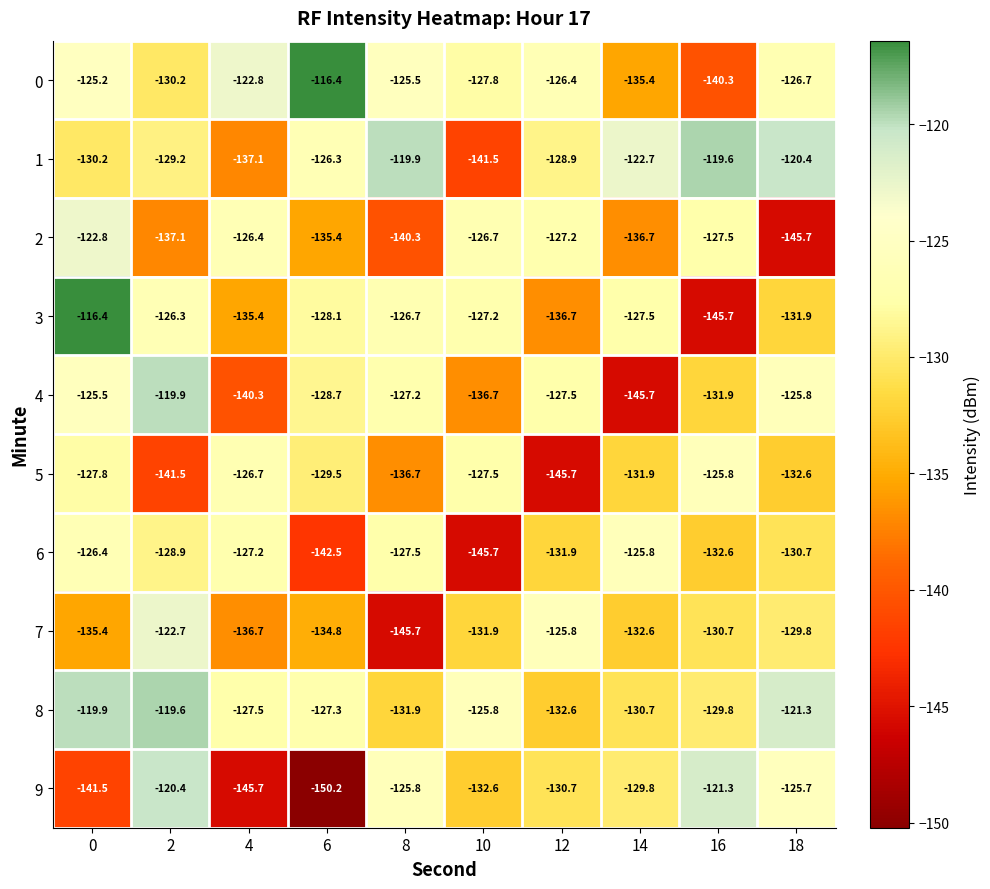

Which series has the largest total across all categories?

8